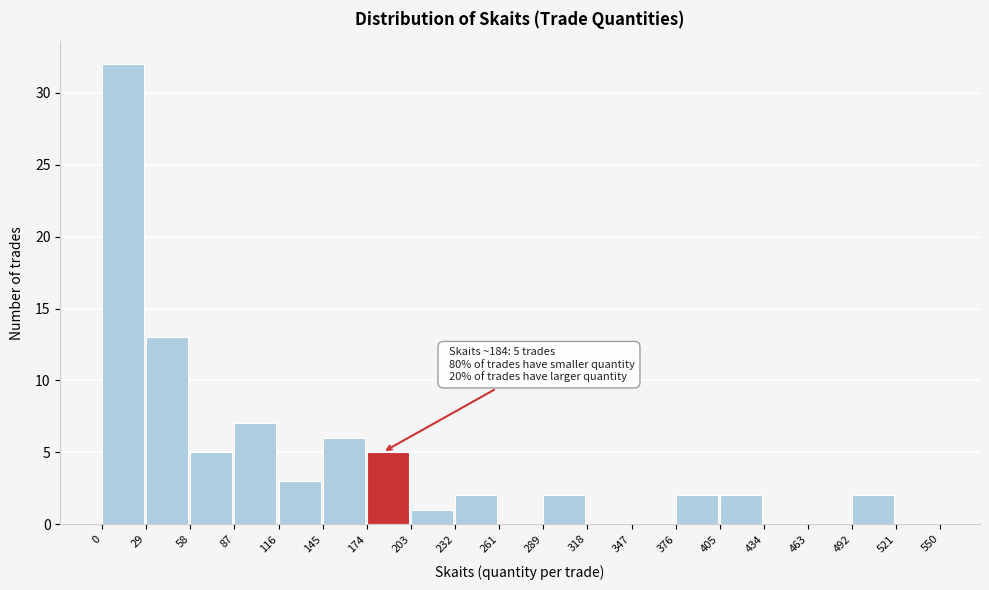

Over which range of the x-axis is the bar tallest?

0 to 29